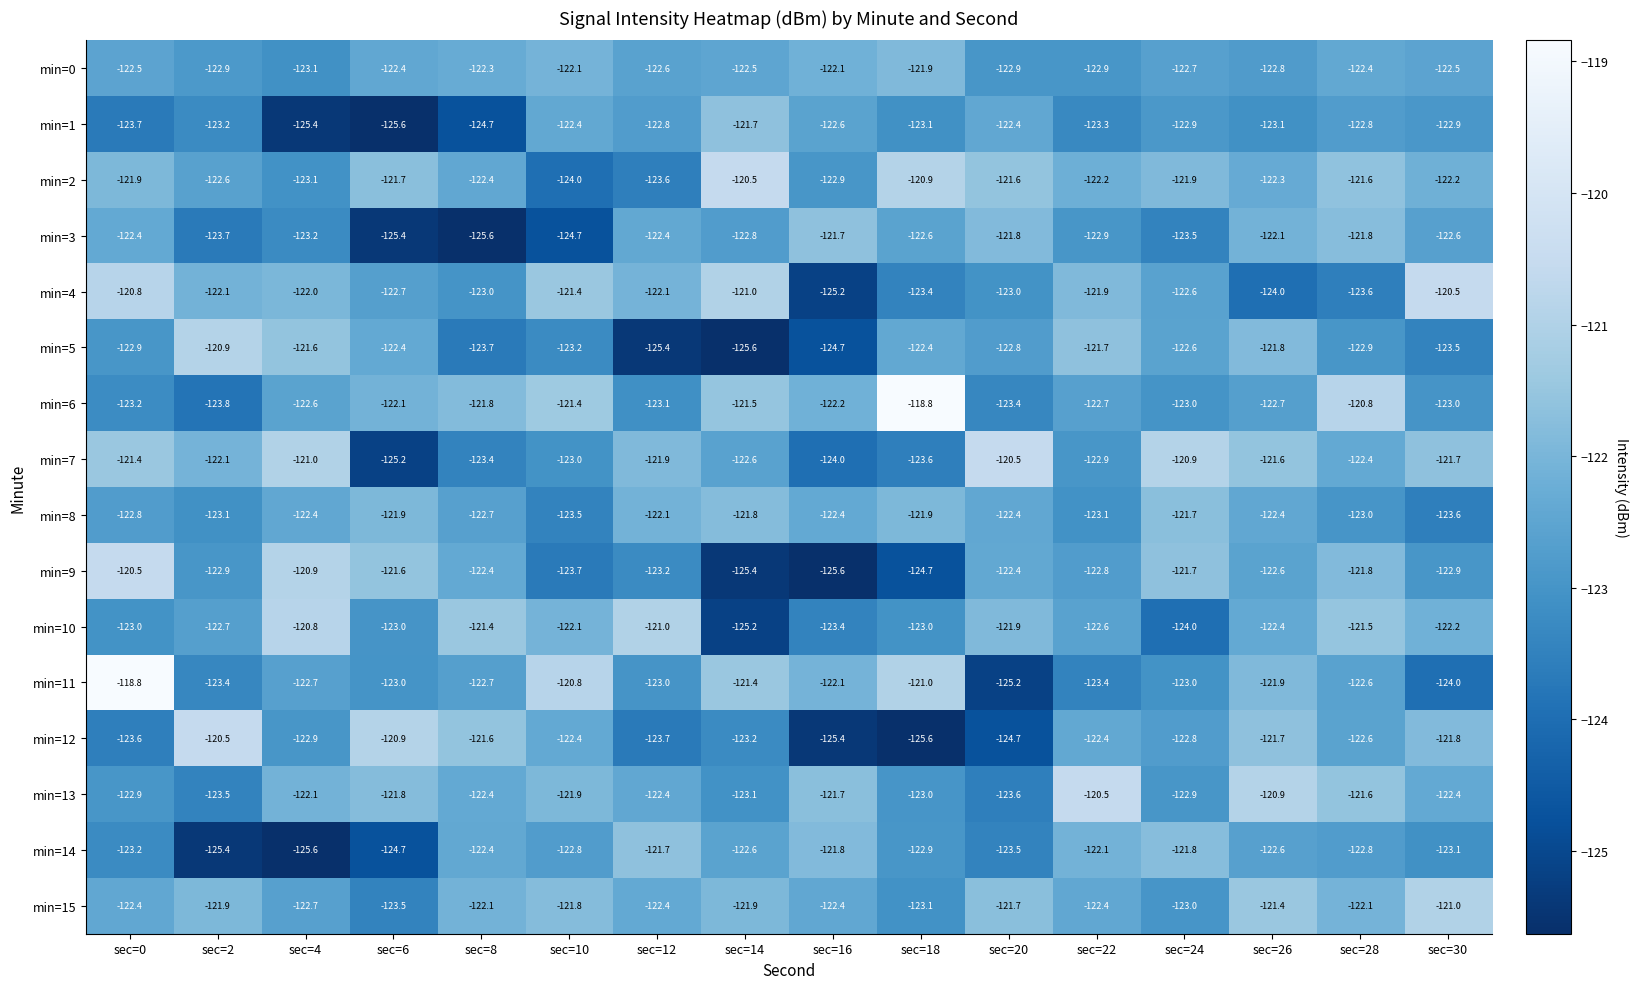

Where does the min=12 series first go above -122?

sec=2